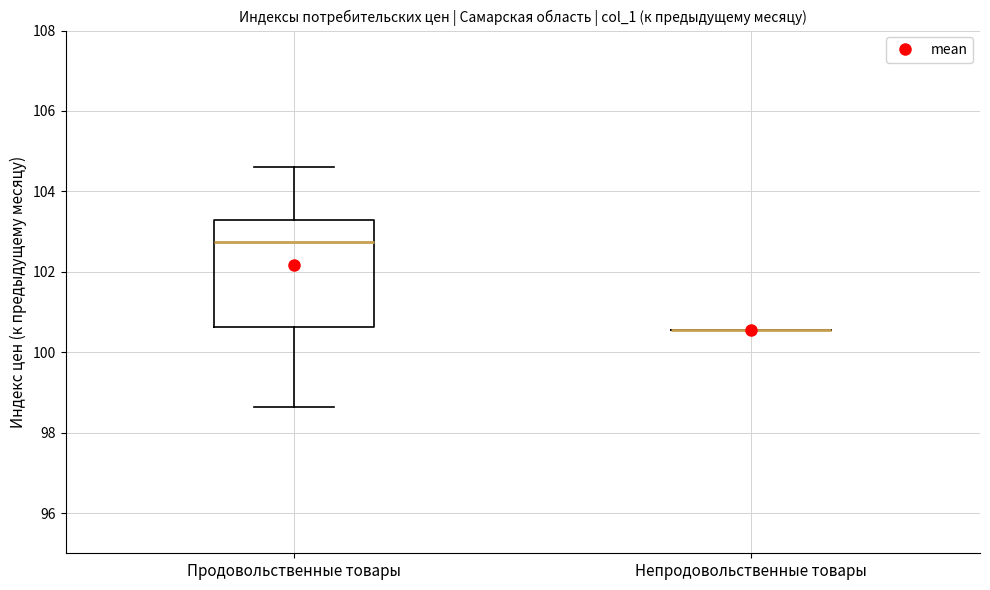

Reading left to right, transcribe this box plot: for each box, give where its median line is, the range the box spans, and where its two whiskers end, as read against the y-axis. The values are not printed on the chart, so give them approximately, as read against the axis.

Продовольственные товары: median 102.8, box 100.6 to 103.2, whiskers 98.6 to 104.6
Непродовольственные товары: box collapsed to a line at 100.6, whiskers 100.6 to 100.6